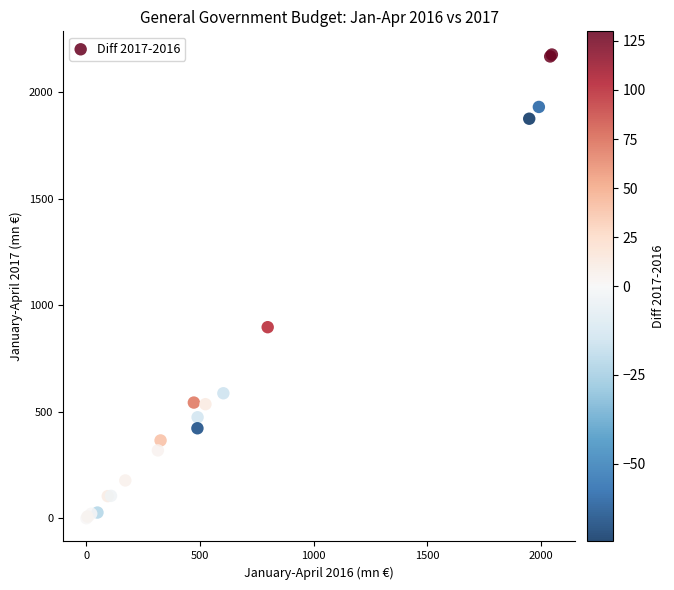

What Y value in the scatter plot is closest to 1088?

897.1